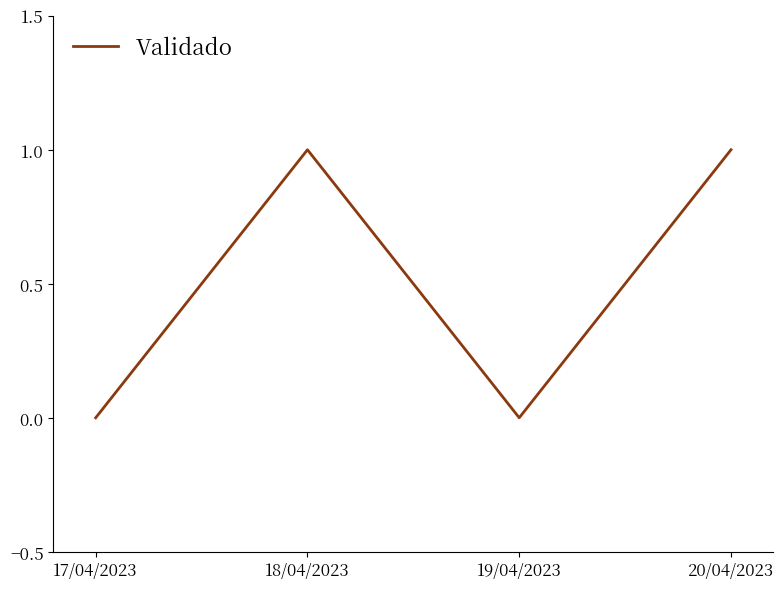

Reading left to right, extract all data points from this chart.

17/04/2023=0	18/04/2023=1	19/04/2023=0	20/04/2023=1